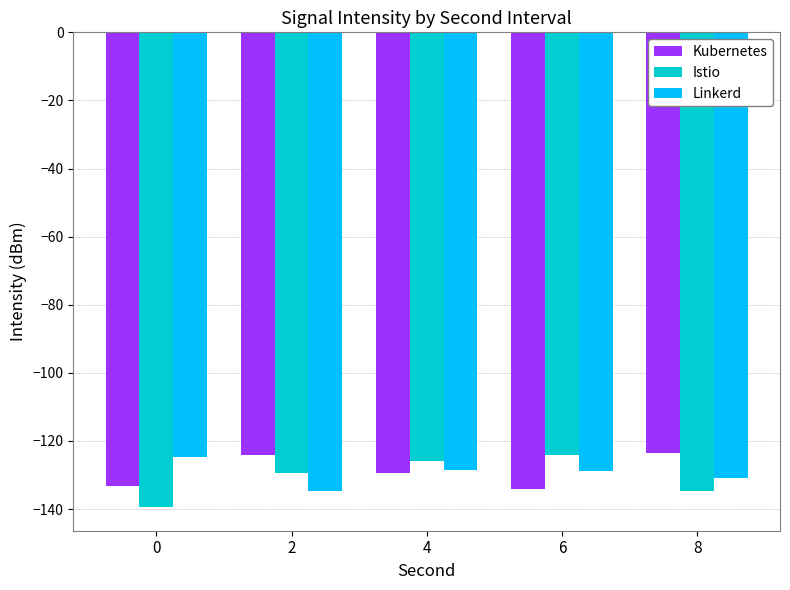

Is it true that Kubernetes equals -124.1 at 2?

True